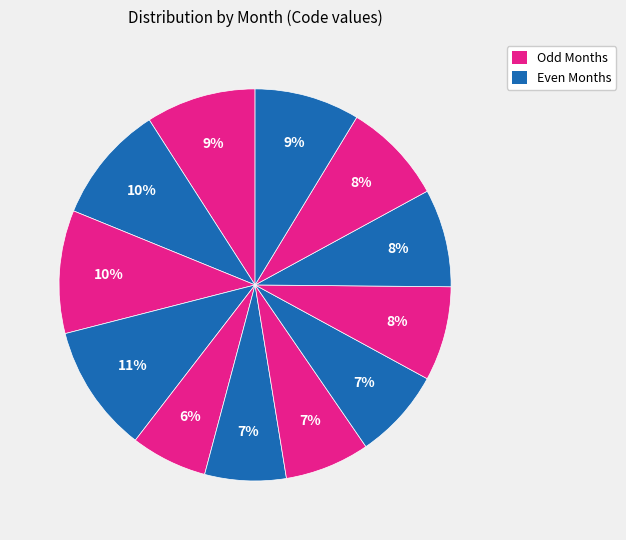

How many segments does this pie chart have?

12